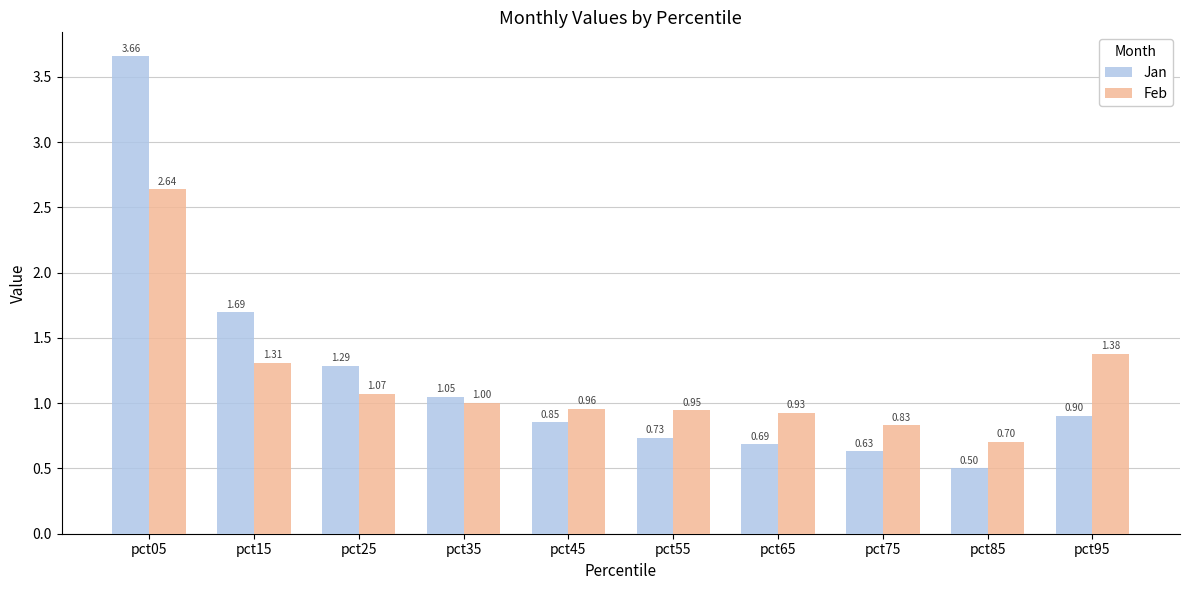

How many bars are there in each group?

2